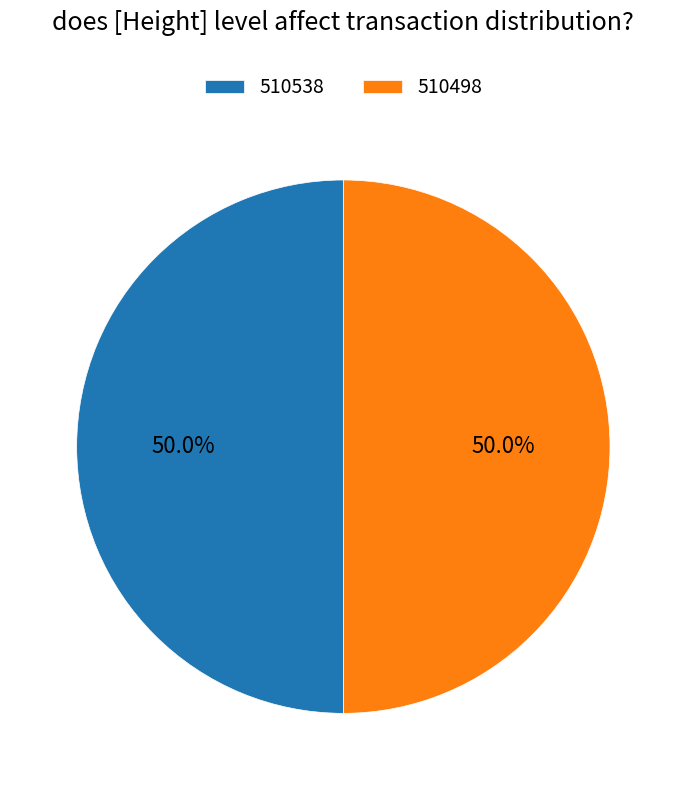

What is the ratio of the value at 510538 to the value at 510498?

1.0